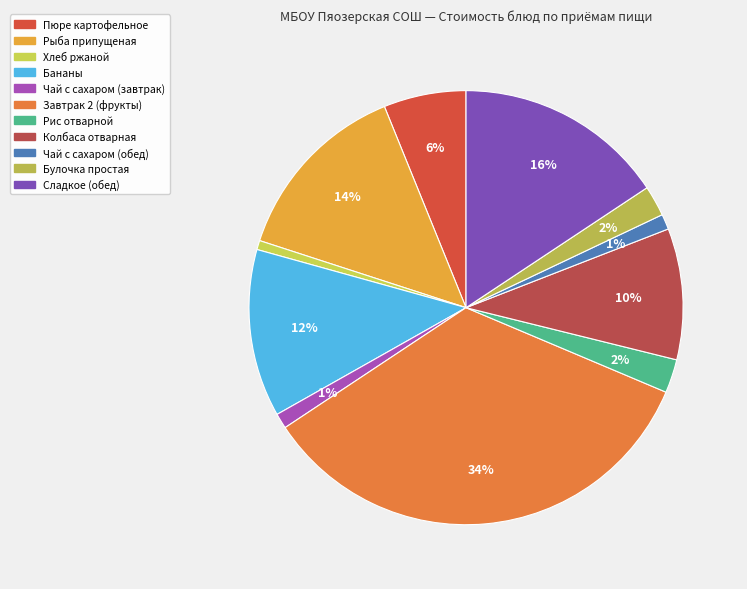

Is it true that Сладкое (обед) is 6% of the pie?

False